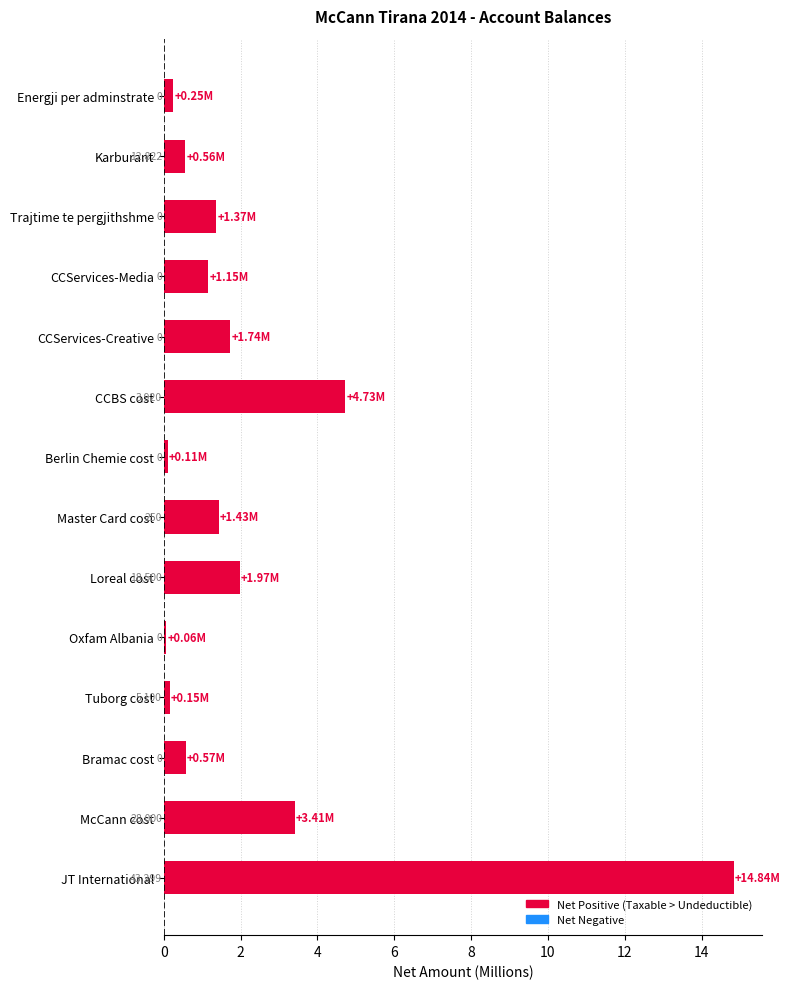

Does the chart contain any negative values?

No